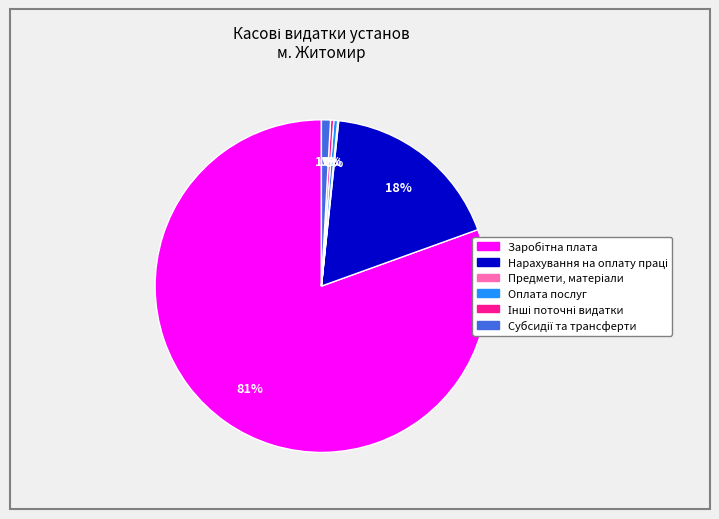

Is there any slice that represents more than half of the pie?

Yes